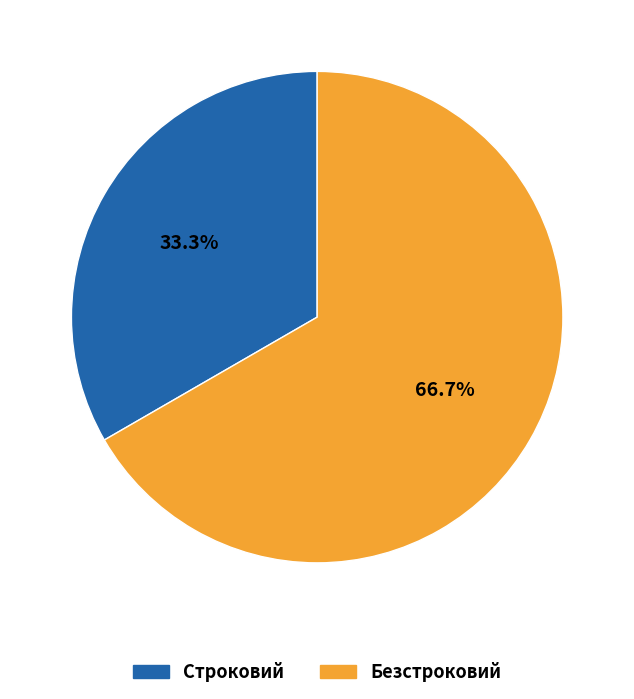

How much of the chart is everything except Строковий?

66.7%